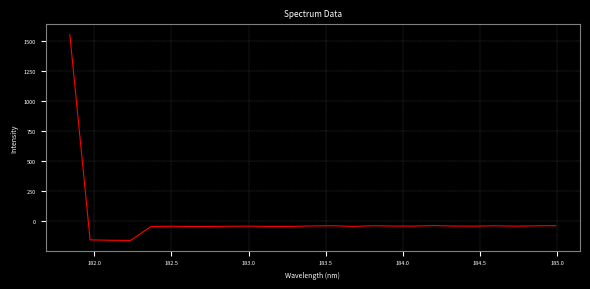

What is the difference between the maximum and minimum values?

1720.8